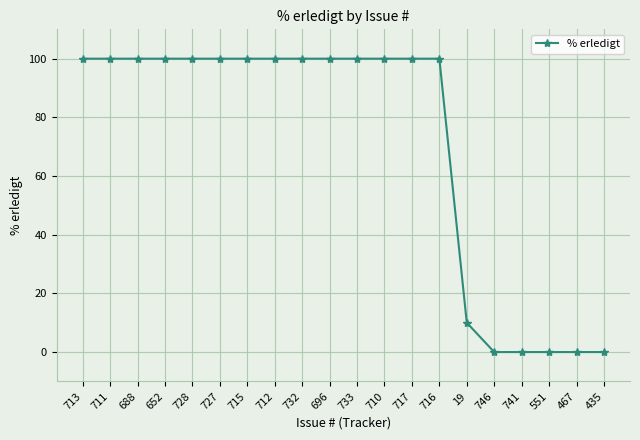

What is the value of the 3rd point from the left?

100